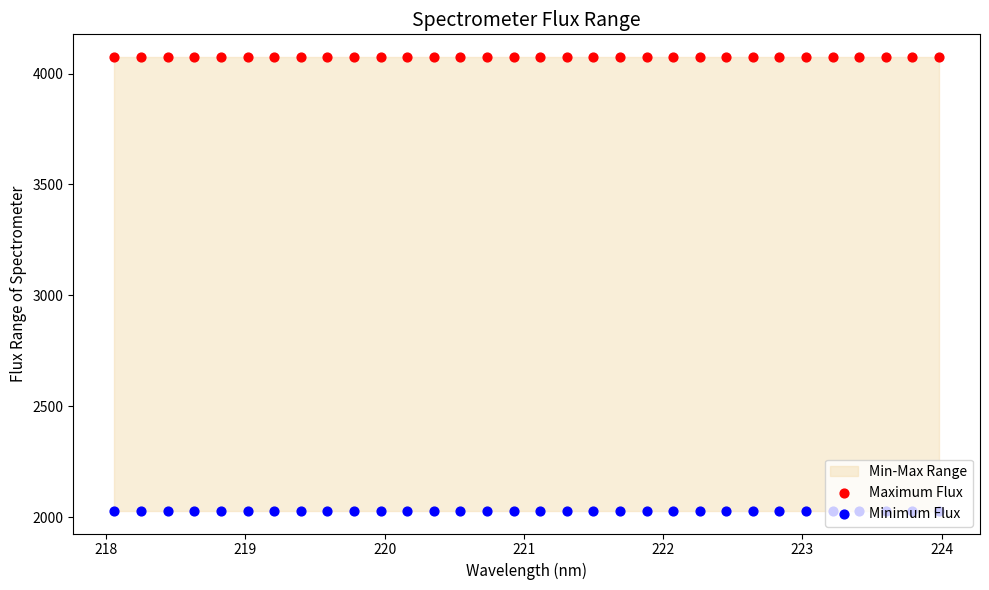

Is the value of Minimum Flux at 15 greater than the value of Maximum Flux at 16?

No